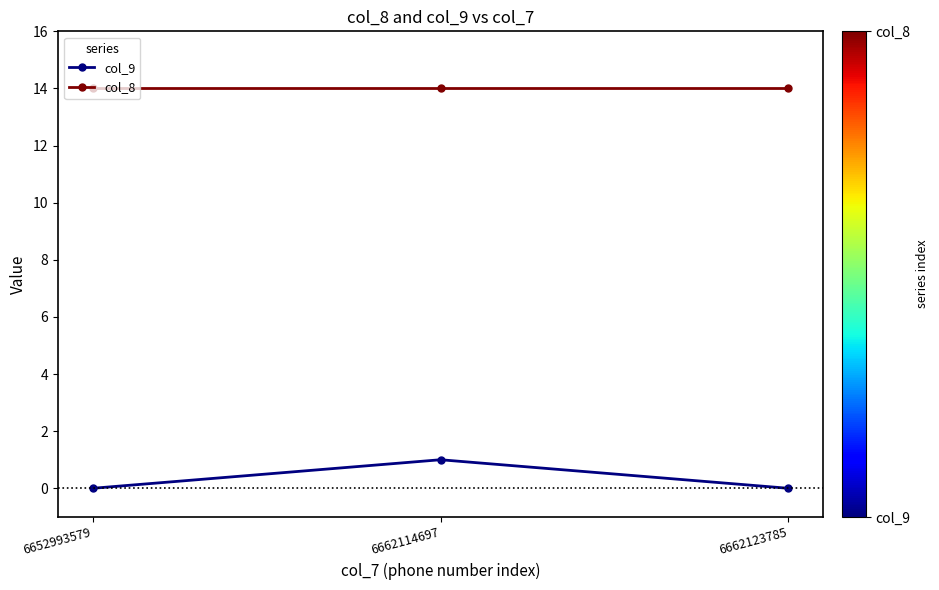

What are all the series names shown in the legend?

col_9, col_8